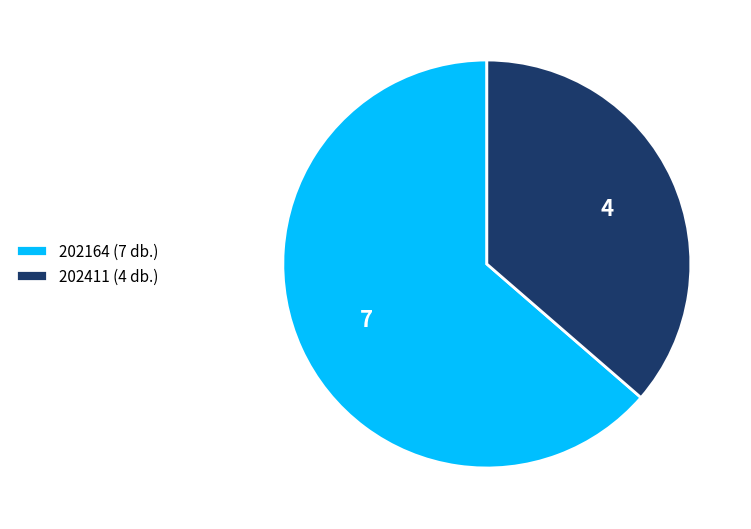

Is there any slice that represents more than half of the pie?

Yes